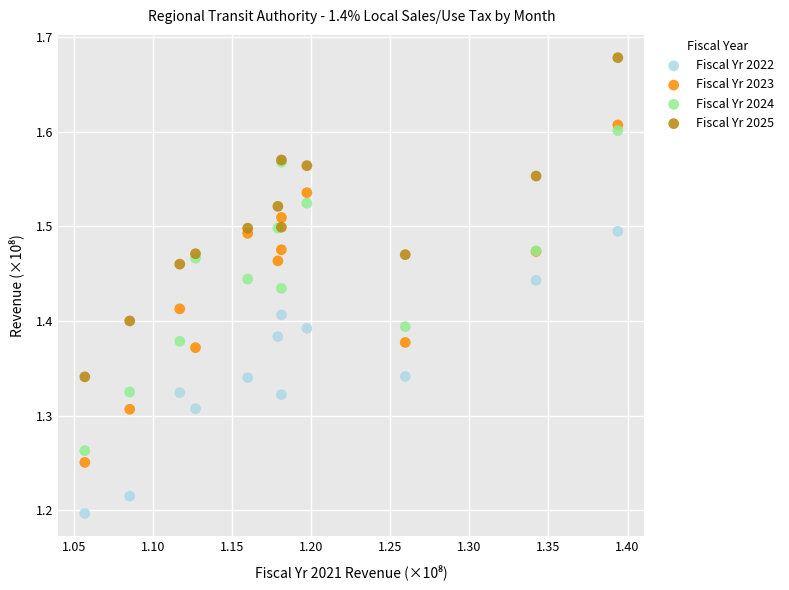

Which series has the largest Y range (max minus min)?

Fiscal Yr 2023